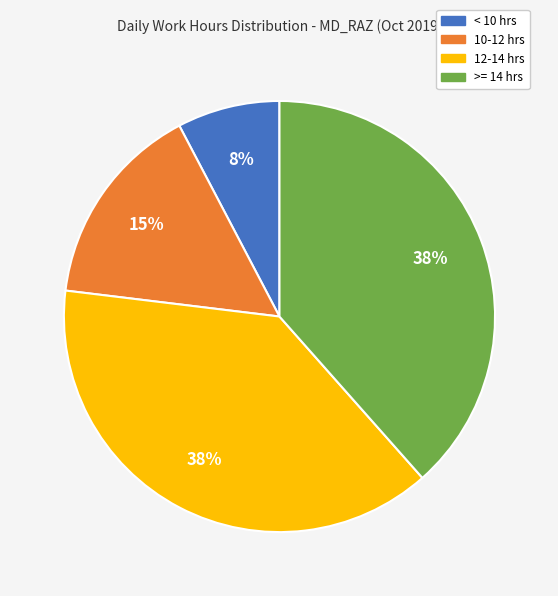

Is there a majority slice in this chart?

No